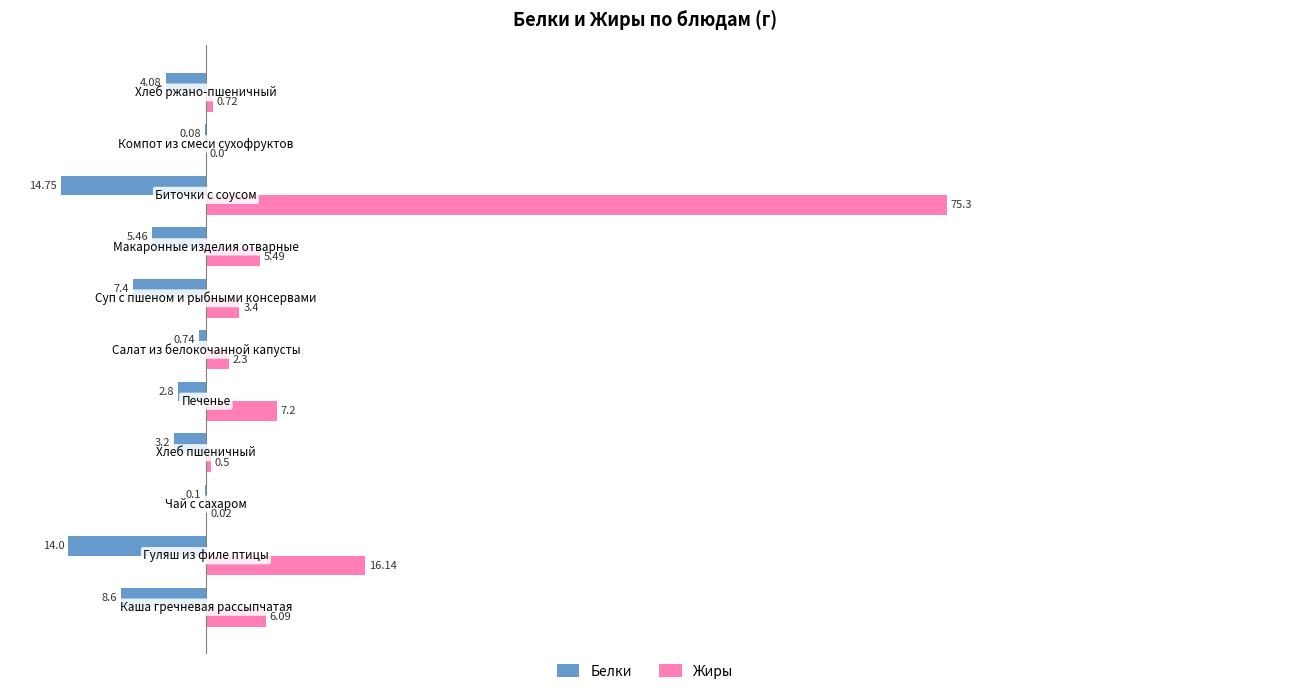

How many distinct data groups are displayed?

2